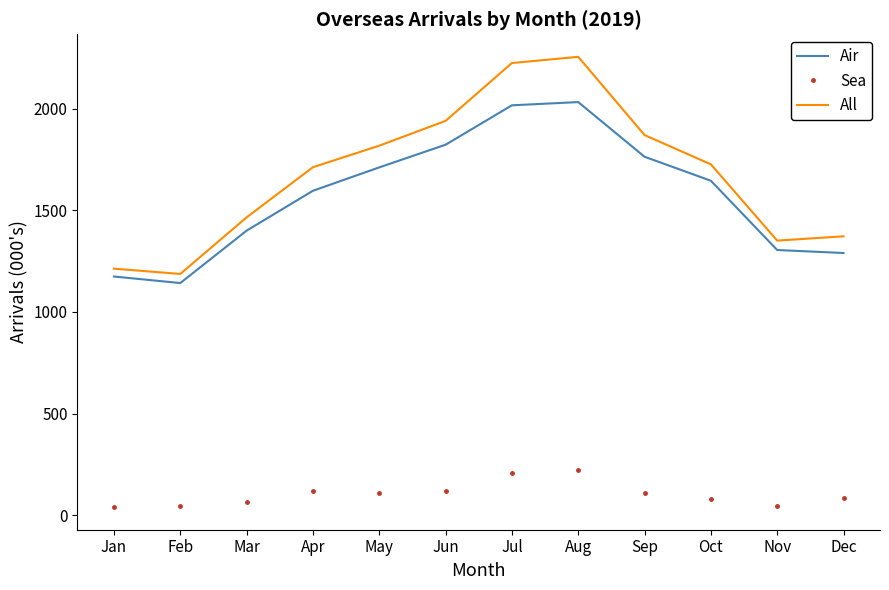

True or false: Air and All intersect in this chart.

False